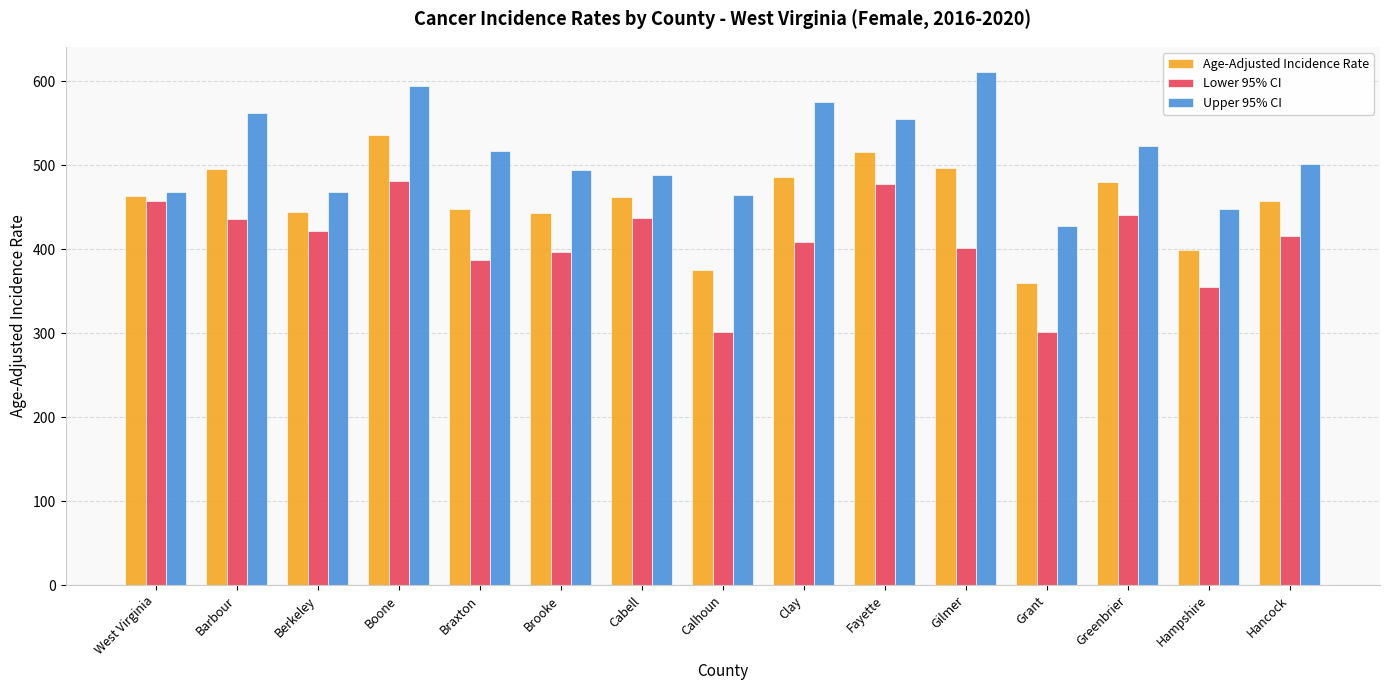

True or false: Lower 95% CI has a value of 583.4 at Barbour.

False